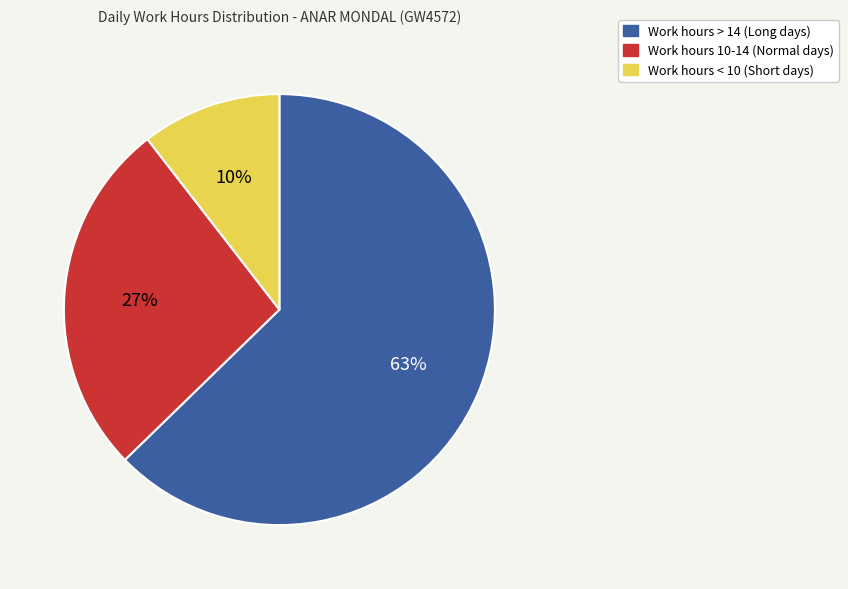

Is there a majority slice in this chart?

Yes